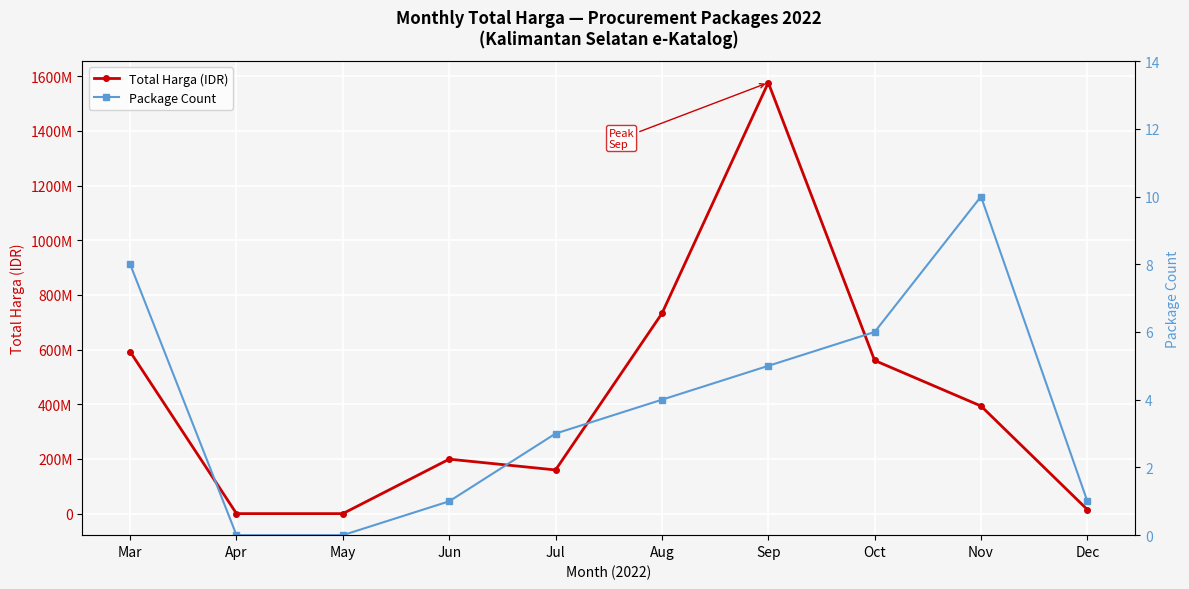

True or false: Package Count and Total Harga (IDR) intersect in this chart.

False